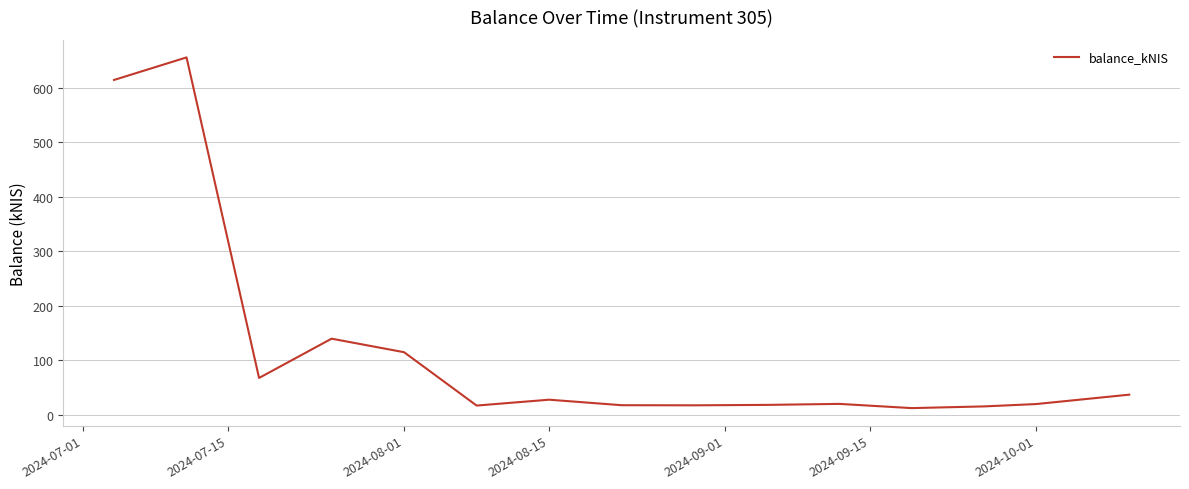

What is the difference between the maximum and minimum values?

643.6